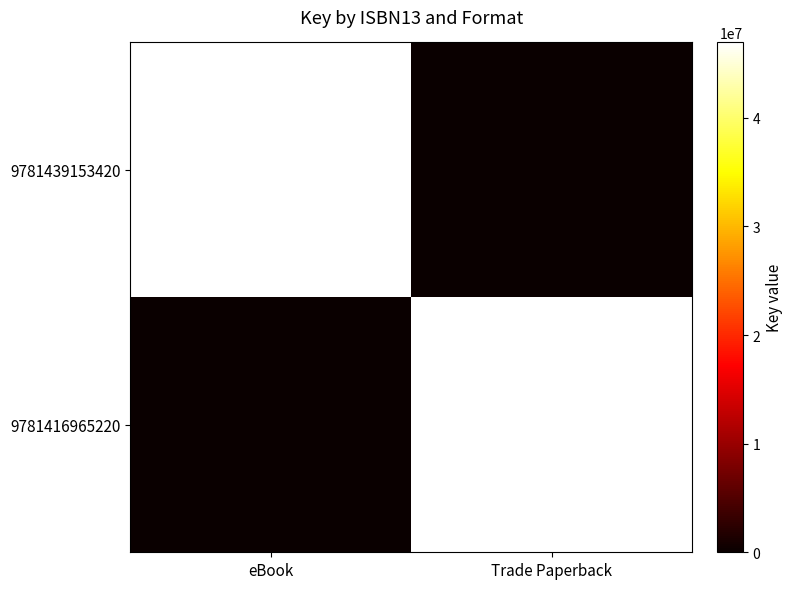

Reading left to right, list all the values displayed in this chart.

9781439153420: eBook=46935097	Trade Paperback=0
9781416965220: eBook=0	Trade Paperback=46935097